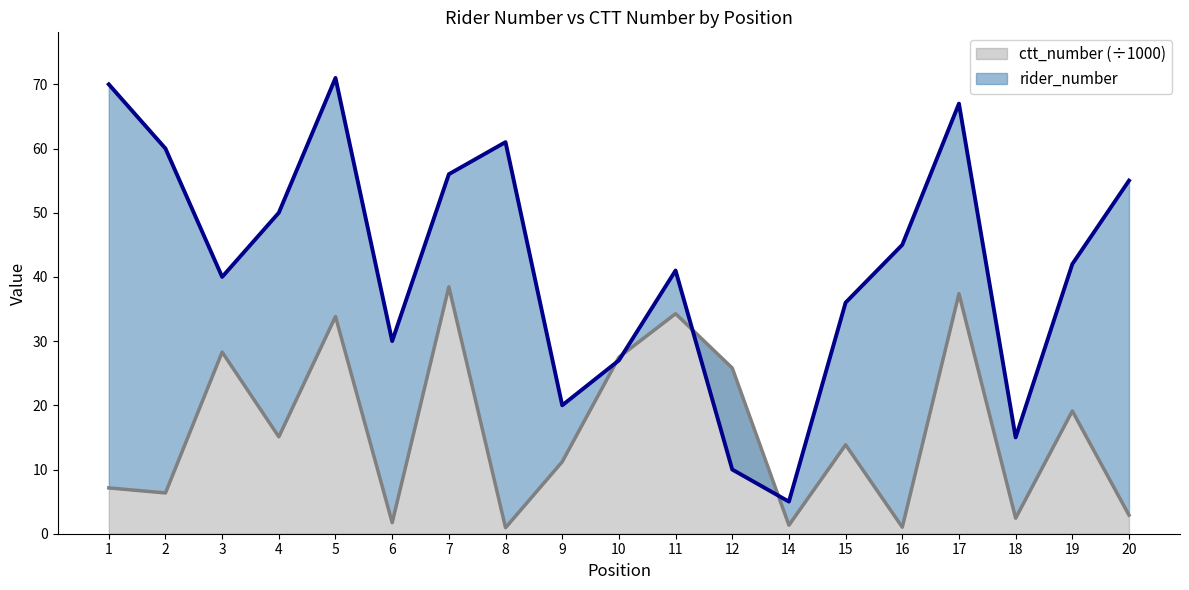

What is the average value of the ctt_number series?

16.2